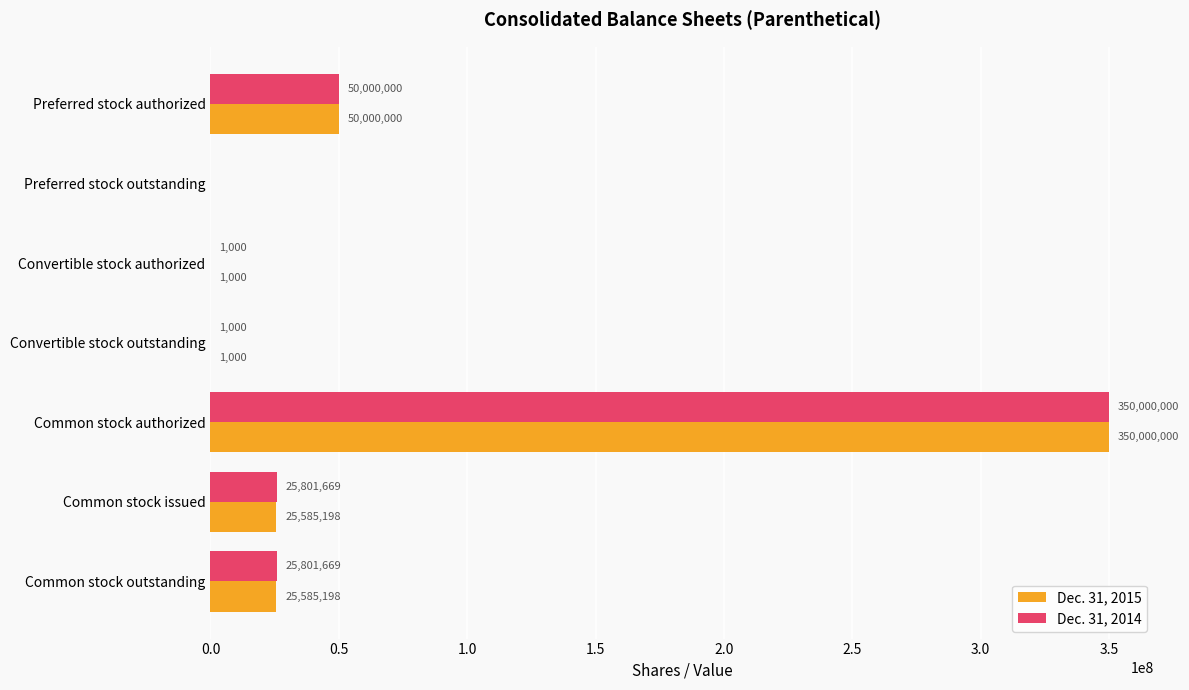

What is the sum of all Dec. 31, 2015 values?

451172396